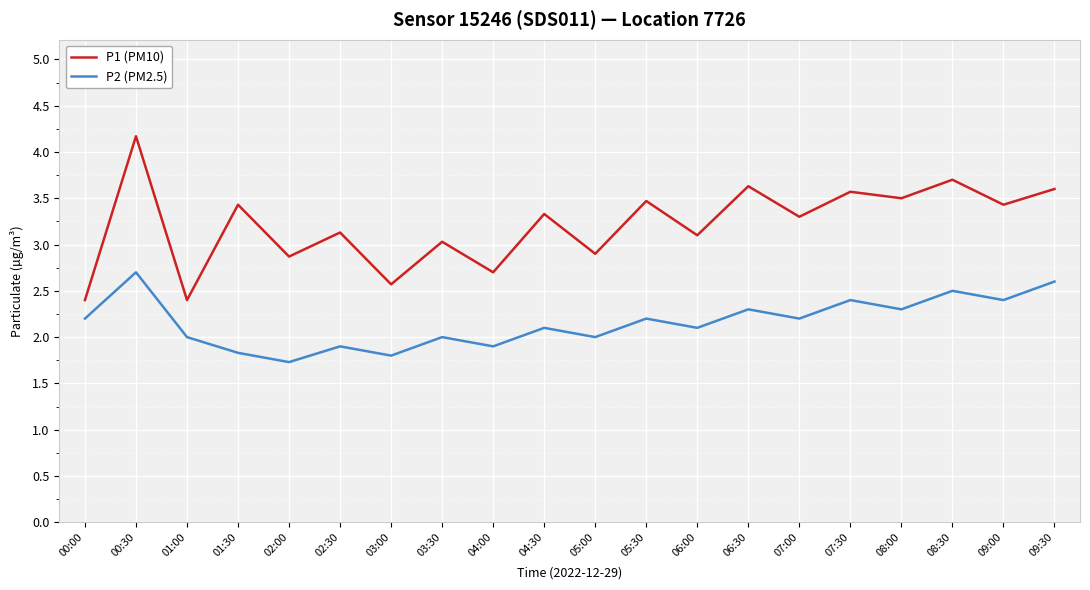

Does the chart display data point markers on the line(s)?

No